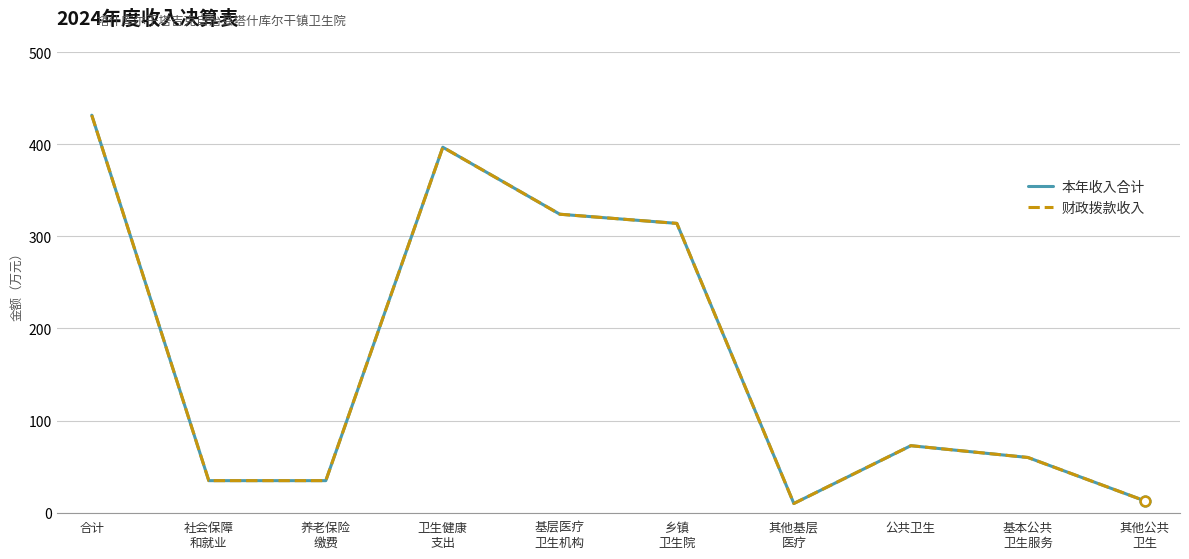

What is the label of the 10th point from the right?

合计